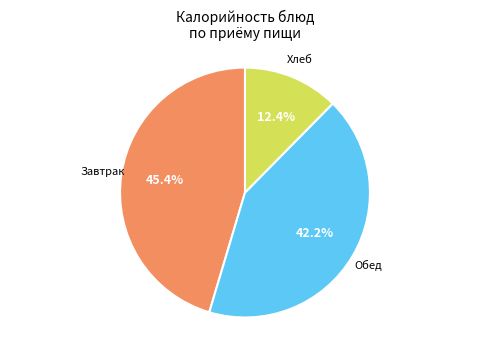

How many segments does this pie chart have?

3